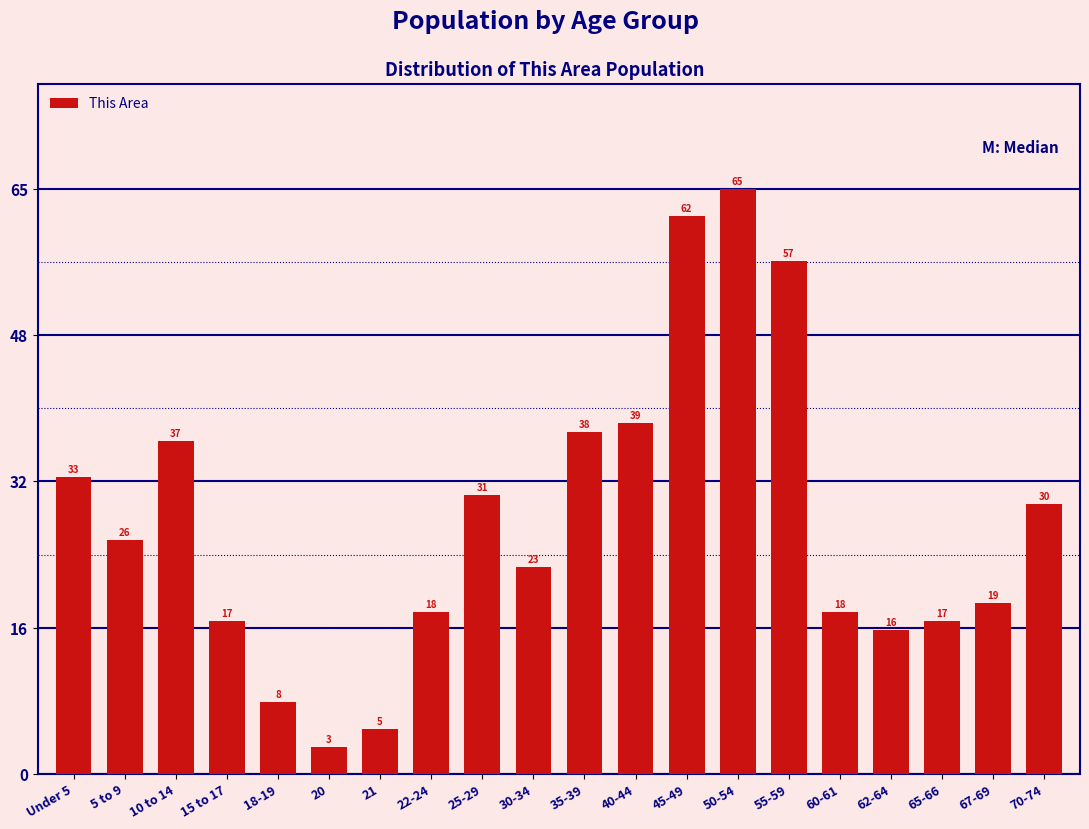

Reading left to right, transcribe all the data shown in this chart.

Under 5=33	5 to 9=26	10 to 14=37	15 to 17=17	18-19=8	20=3	21=5	22-24=18	25-29=31	30-34=23	35-39=38	40-44=39	45-49=62	50-54=65	55-59=57	60-61=18	62-64=16	65-66=17	67-69=19	70-74=30